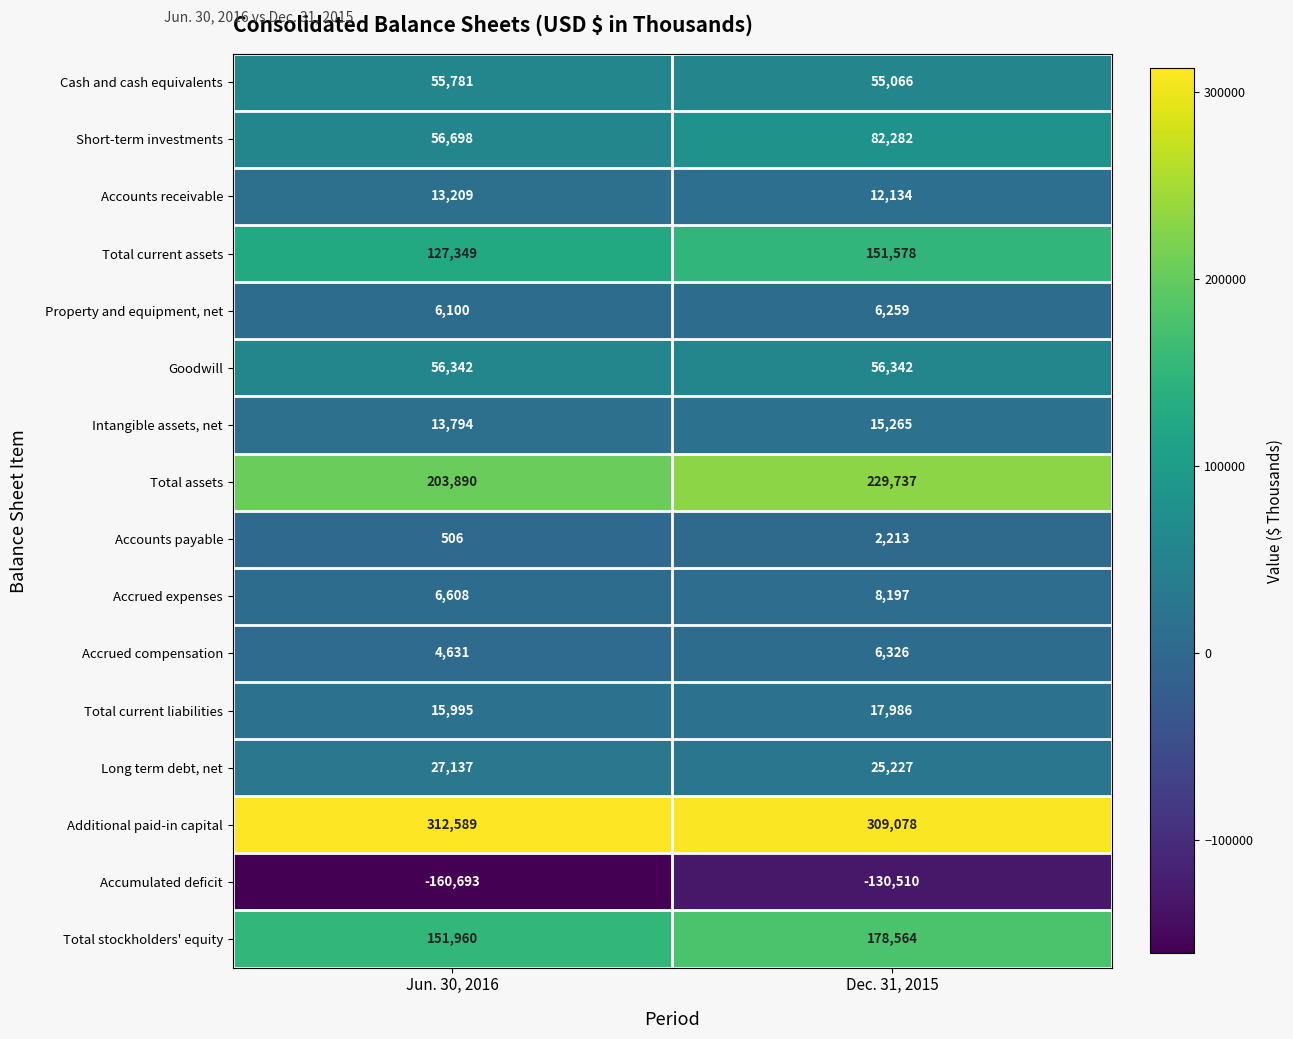

Where is Accrued expenses nearest to the value 7402?

Jun. 30, 2016